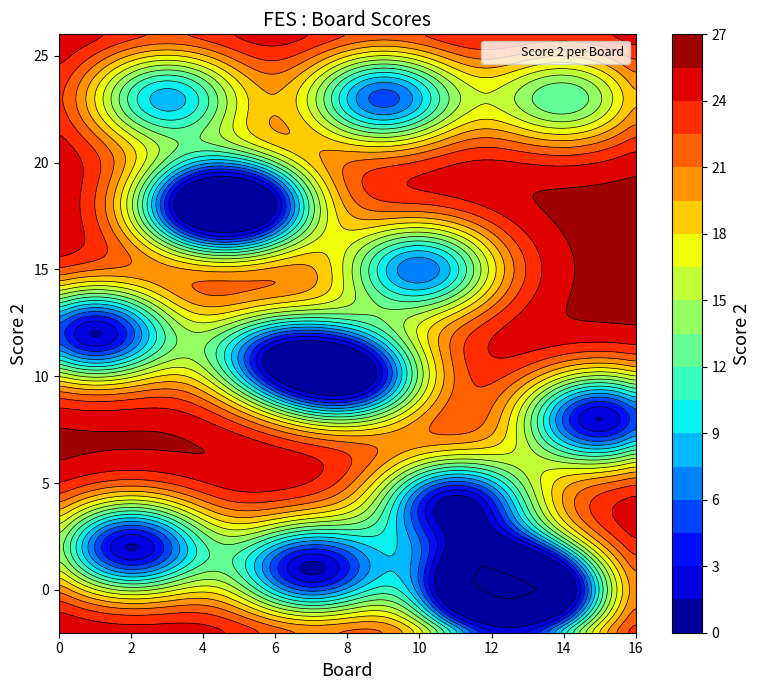

What is the difference between the maximum and minimum values?

23